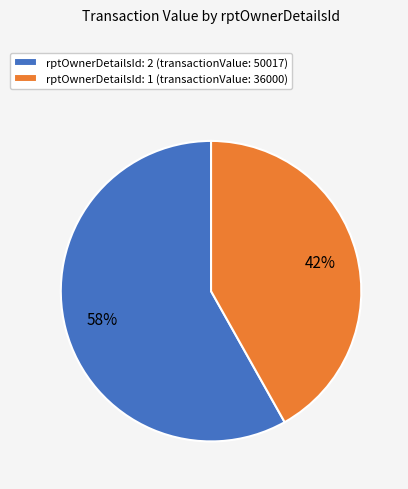

What is the largest slice in the pie chart?

rptOwnerDetailsId: 2 (transactionValue: 50017)